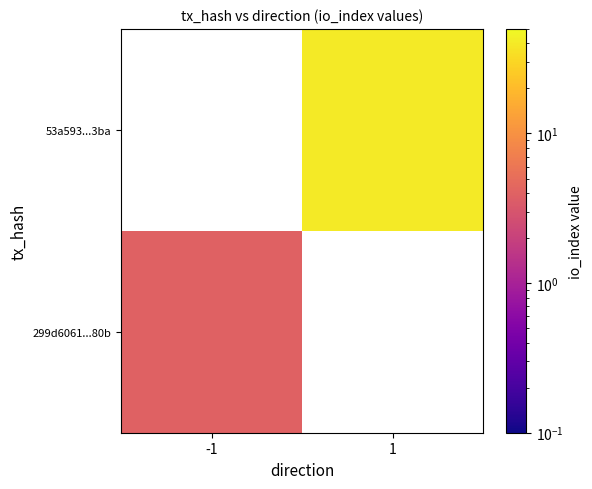

List the series in order of their overall mean, highest first.

299d6061...80b, 53a593...3ba